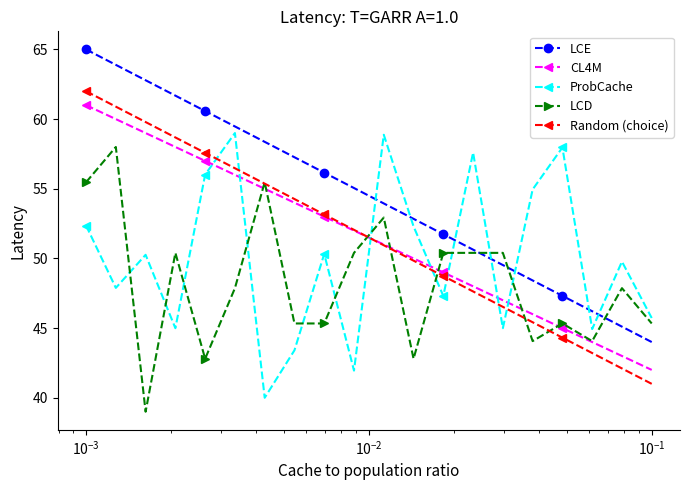

What is the value of the CL4M point at the 7th from the left?

55.0